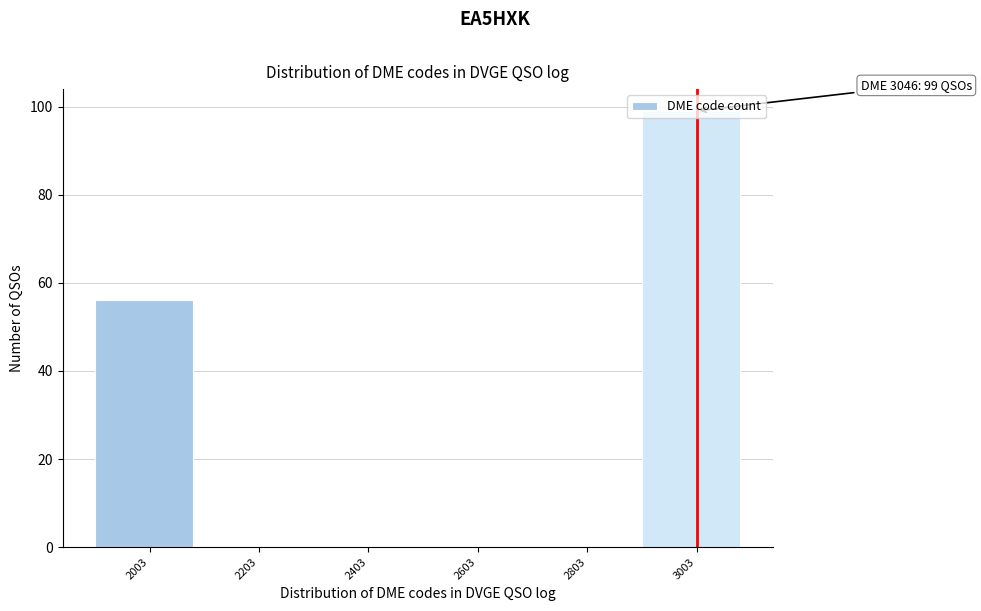

What is the sum of the values at 3003 and 2603?

99